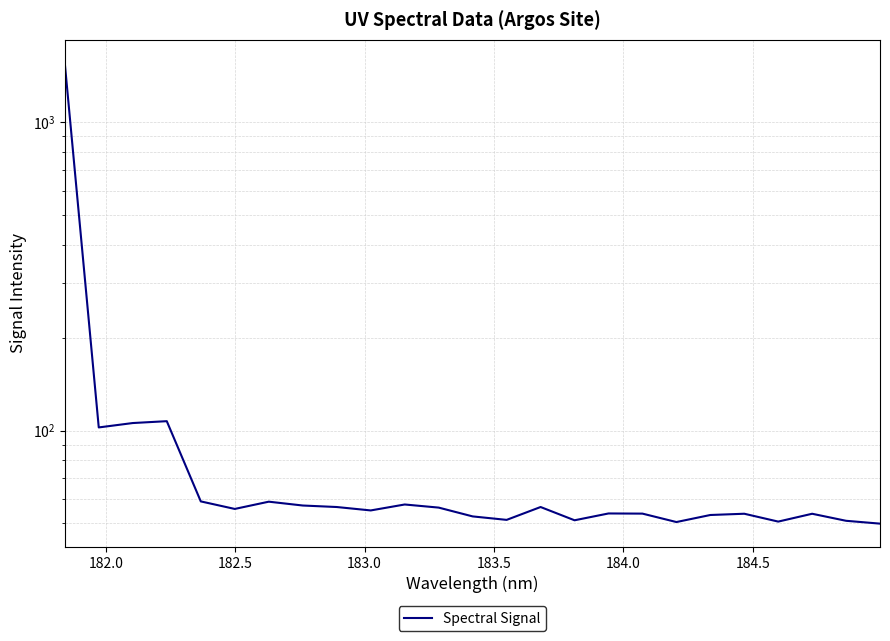

What is the greatest value displayed?

1558.1